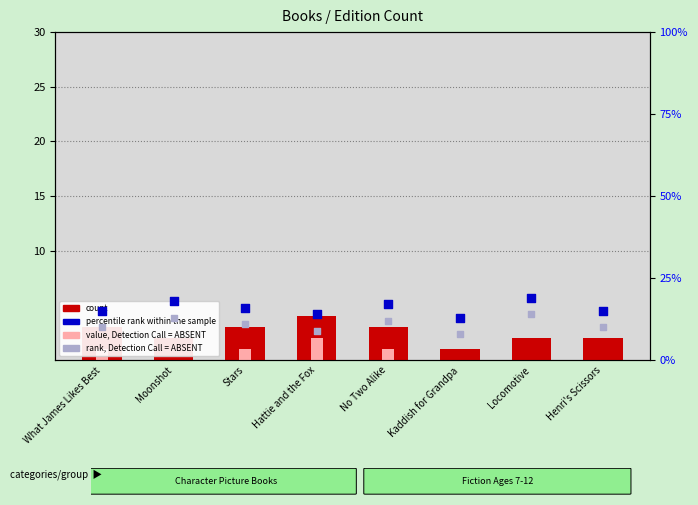

At how many categories does at least one series exceed 8?

8